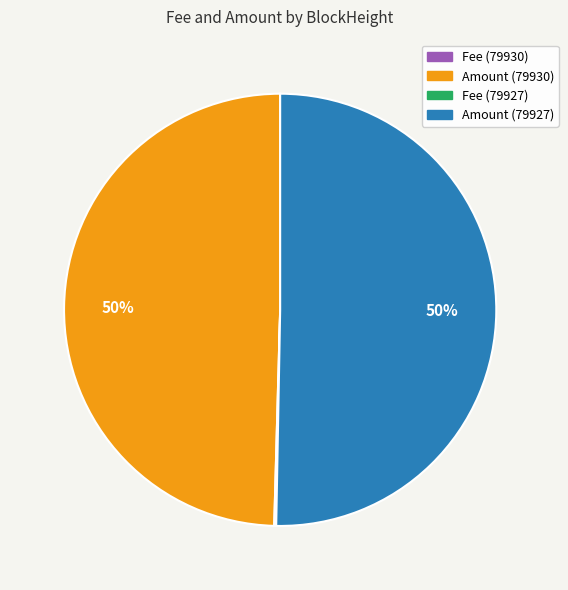

What percentage is the Amount (79927) slice, to the nearest percent?

50%